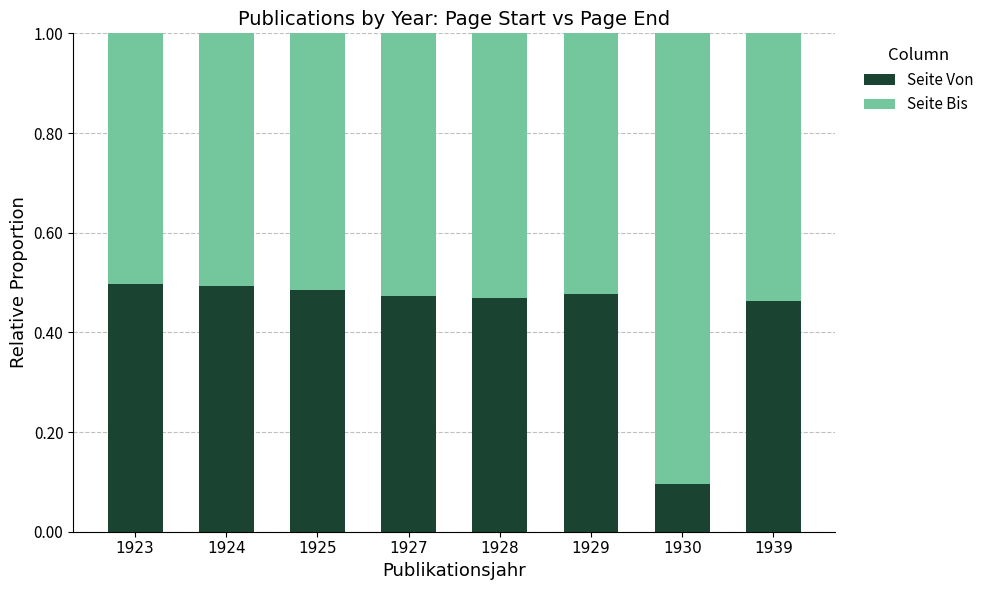

Count the Seite Von values in the range 0 to 1.

8